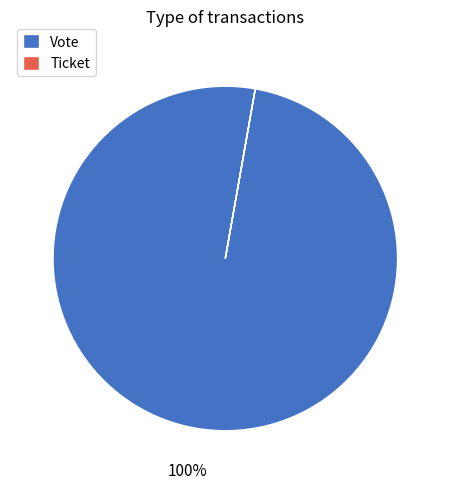

True or false: Vote accounts for 100% of the total.

True